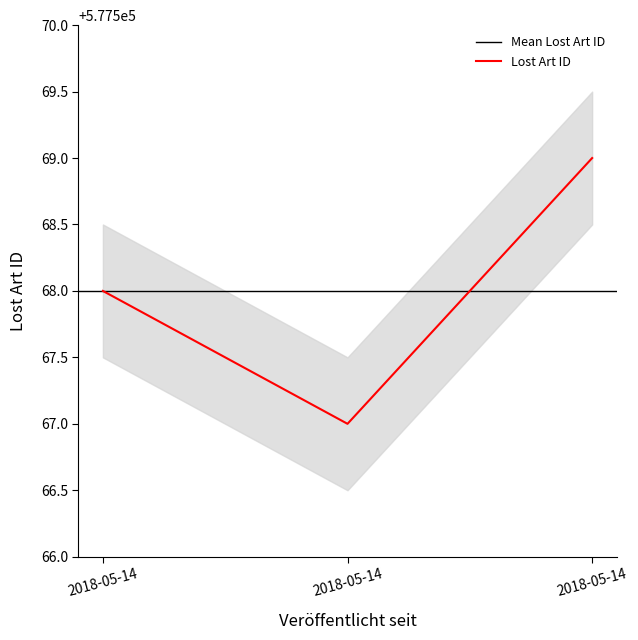

What is the approximate value at 2018-05-14?

577569